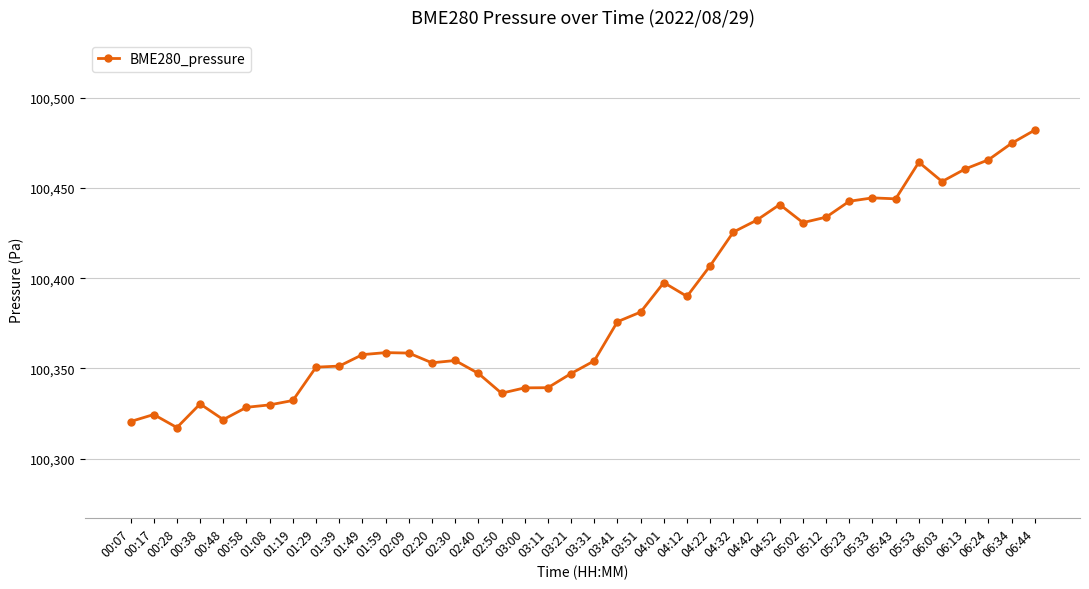

What is the sum of the values at 02:09 and 03:31?

200712.8